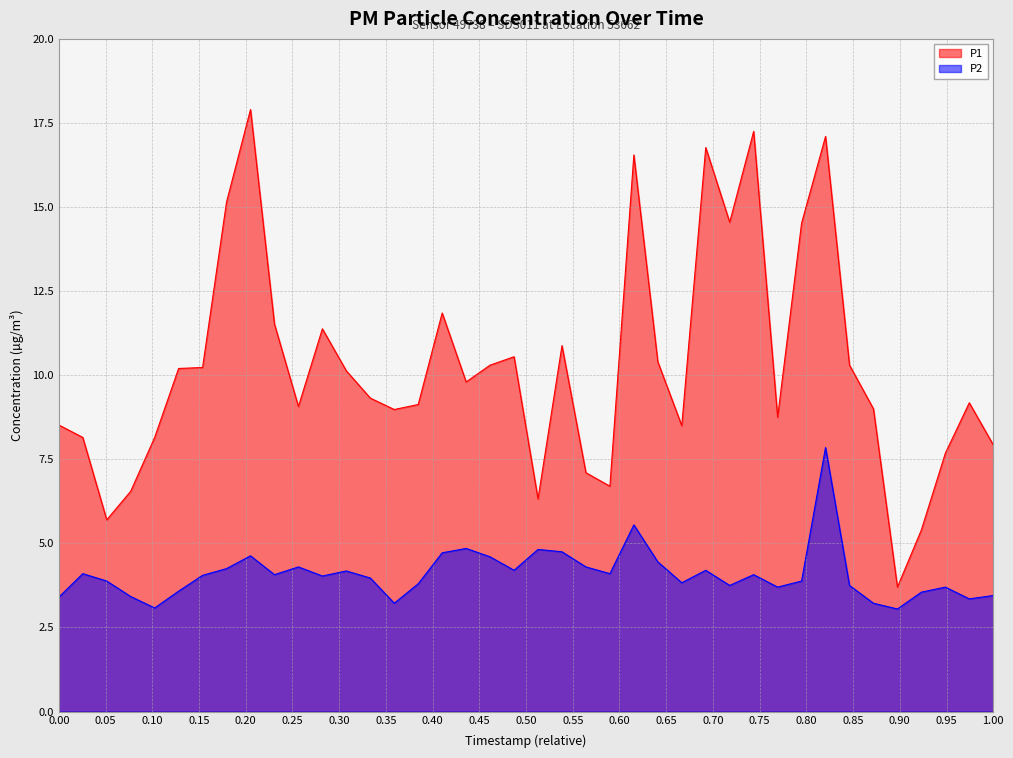

How many interior local valleys does the P2 series have?

11